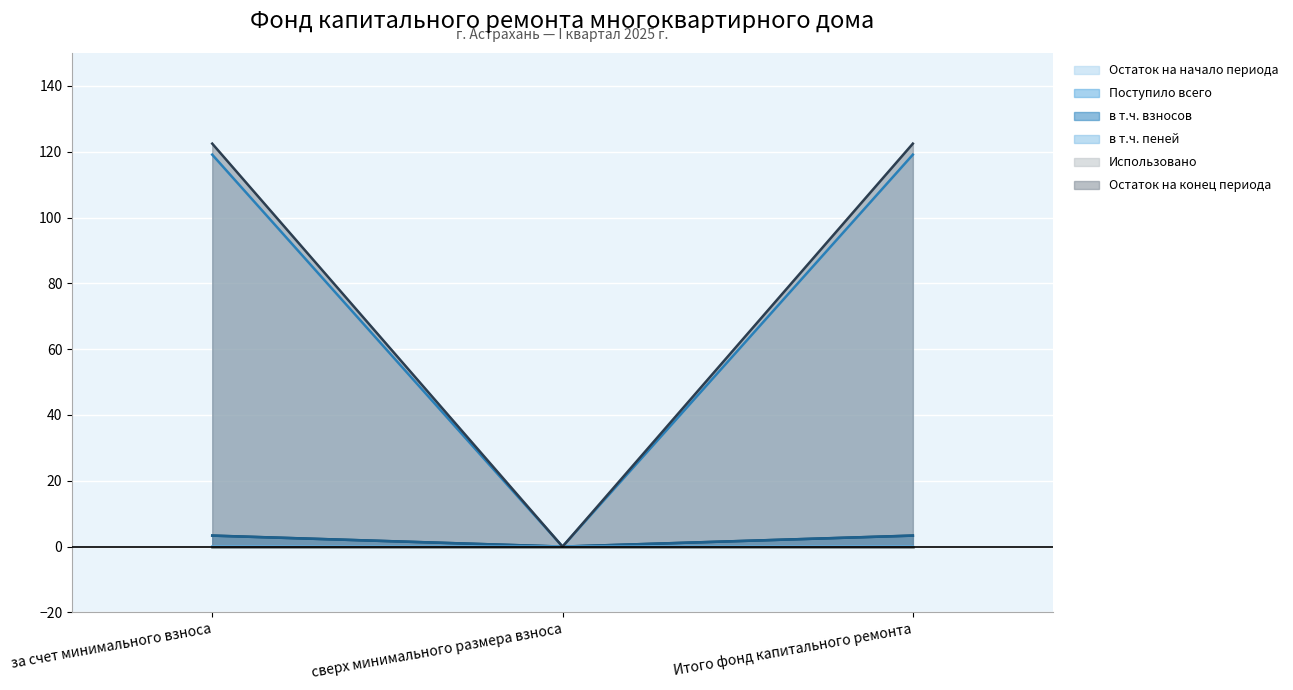

Which category has the lowest value across all series?

сверх минимального размера взноса